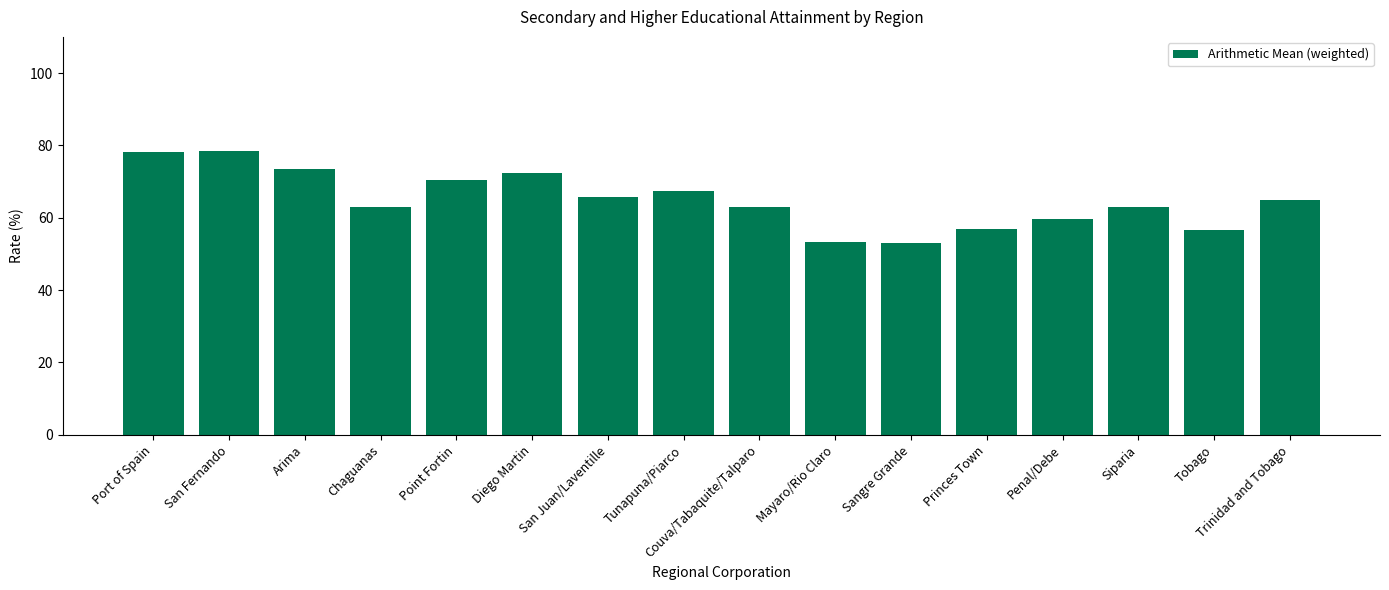

What is the label of the 7th bar from the right?

Mayaro/Rio Claro